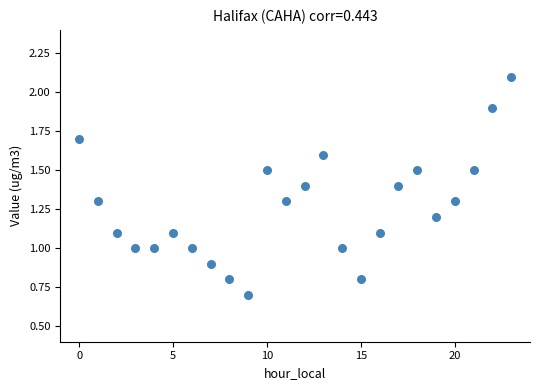

What is the range of Y values (max minus min)?

1.4